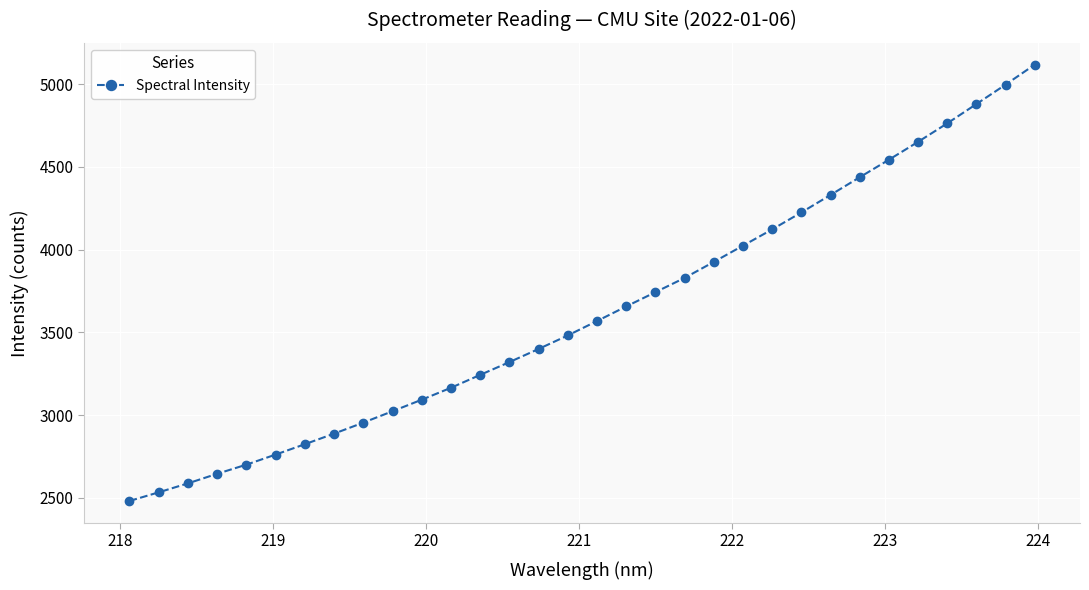

What is the difference between the maximum and second lowest values?

2584.0